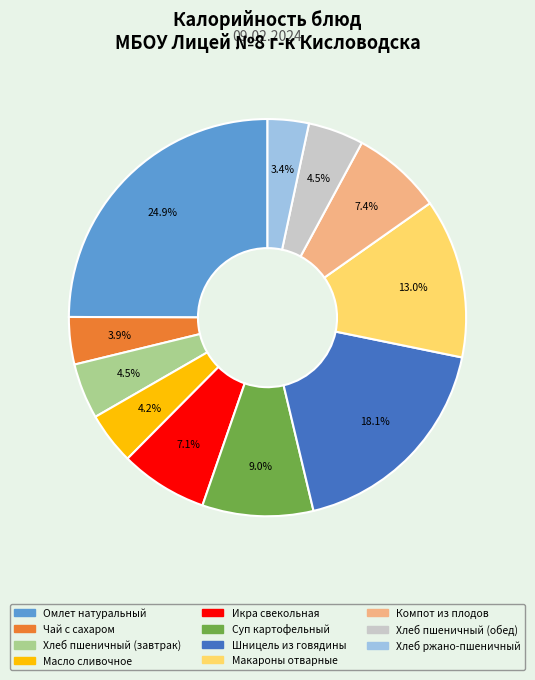

Does Омлет натуральный represent more than half of the total?

No